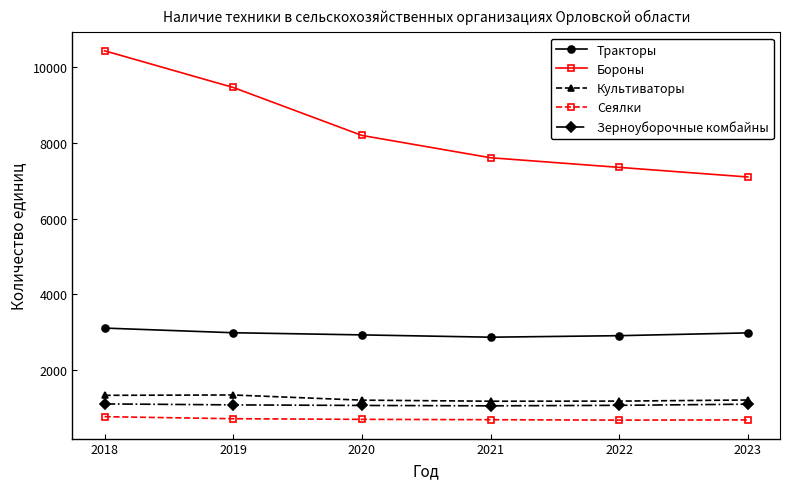

True or false: Тракторы and Бороны intersect in this chart.

False